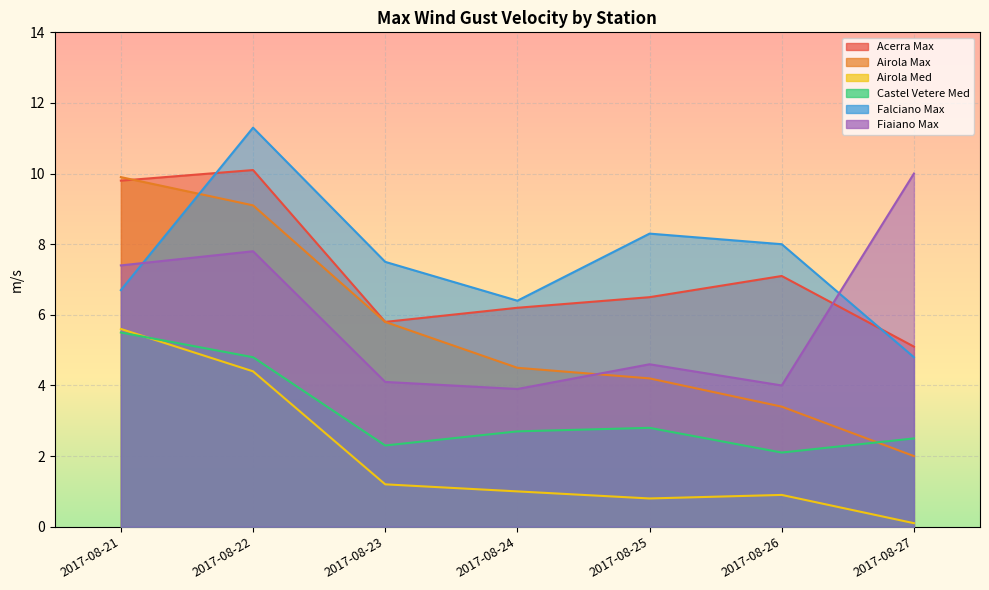

Reading left to right, what are all the values shown in this chart?

Acerra Max: 9.8	10.1	5.8	6.2	6.5	7.1	5.1
Airola Max: 9.9	9.1	5.8	4.5	4.2	3.4	2.0
Airola Med: 5.6	4.4	1.2	1.0	0.8	0.9	0.1
Castel Vetere Med: 5.5	4.8	2.3	2.7	2.8	2.1	2.5
Falciano Max: 6.7	11.3	7.5	6.4	8.3	8.0	4.8
Fiaiano Max: 7.4	7.8	4.1	3.9	4.6	4.0	10.0